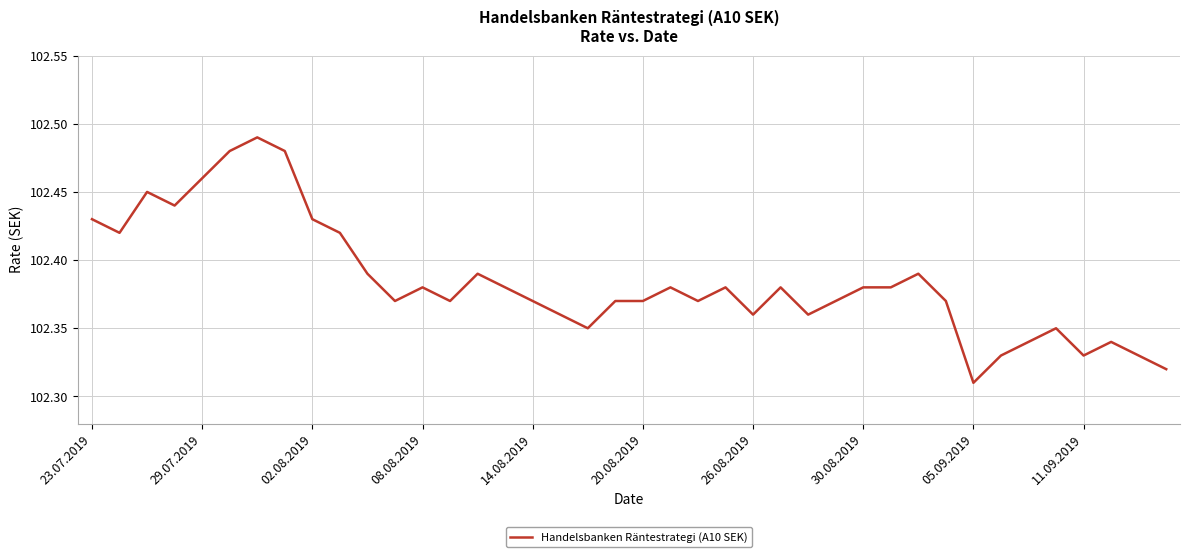

How many lines are shown in the chart?

1